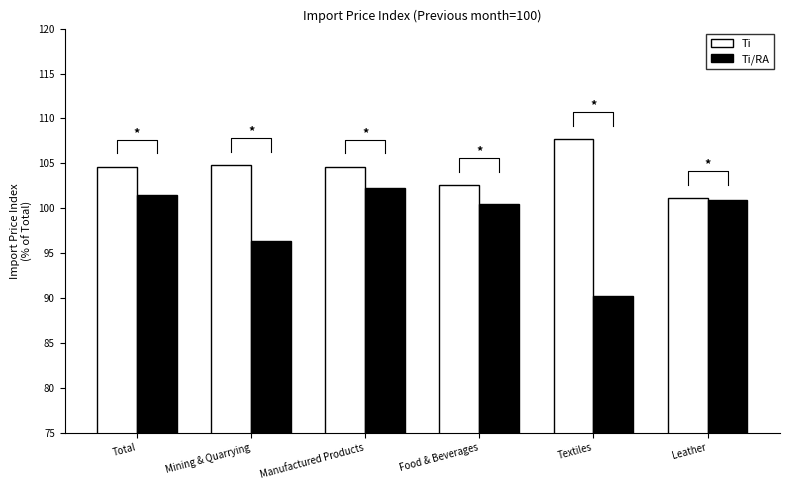

At which category is the sum across all series the highest?

Manufactured Products